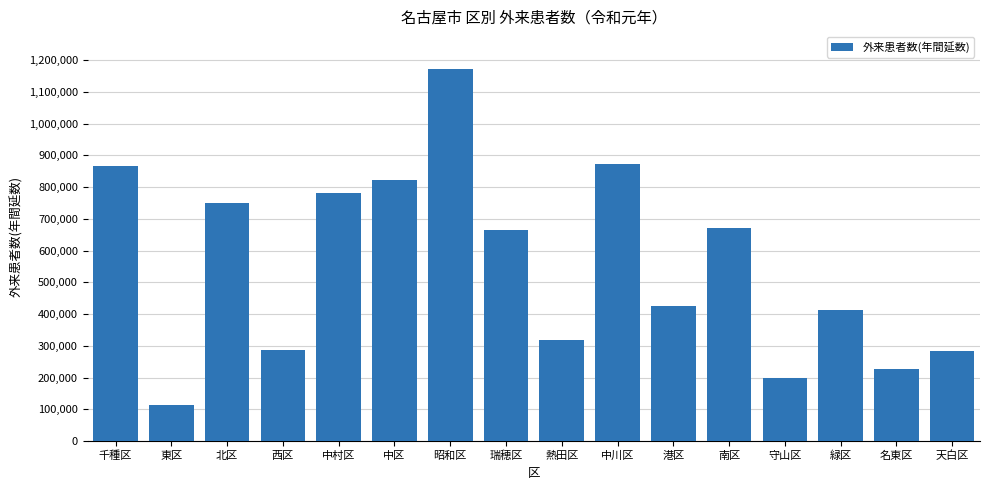

Are the bars grouped side by side (vs. stacked)?

No